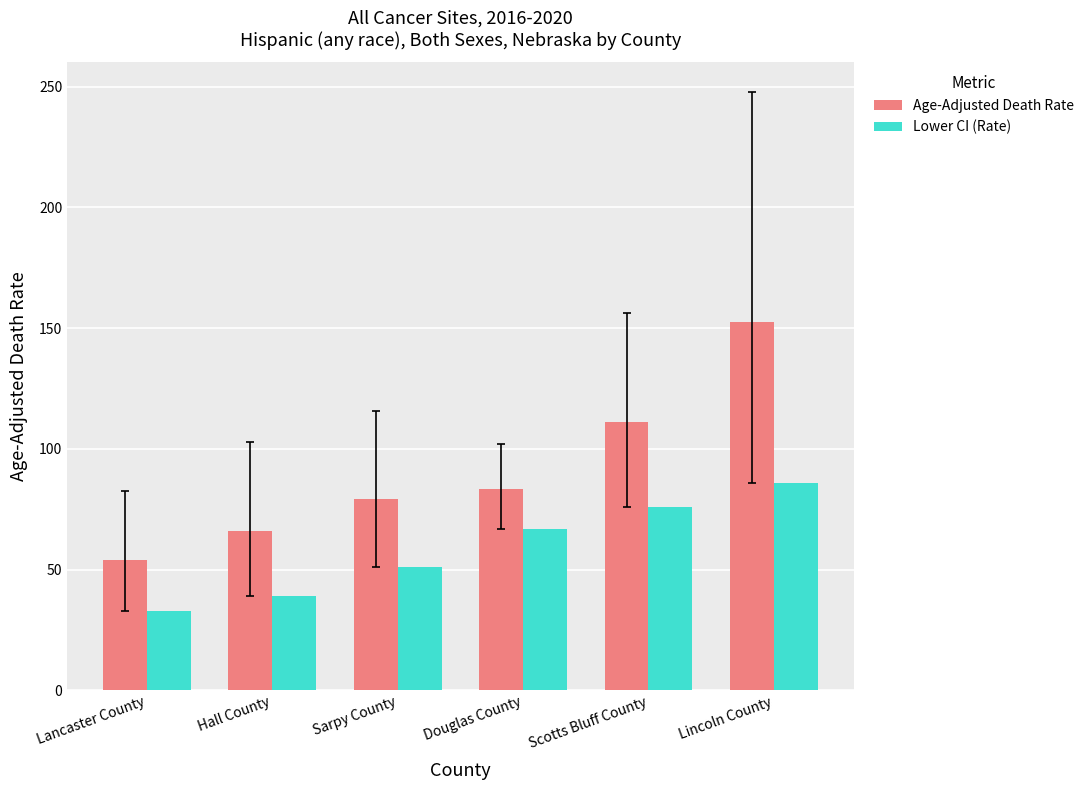

How many bars are there in total?

12